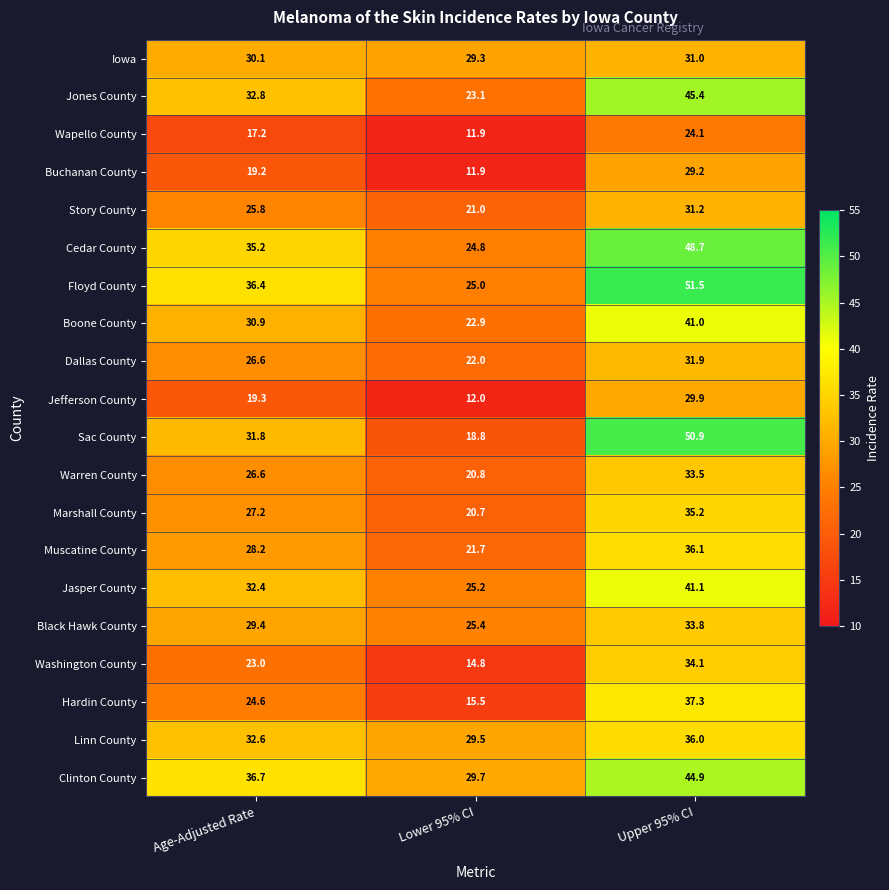

At which label does Story County first exceed 25?

Age-Adjusted Rate